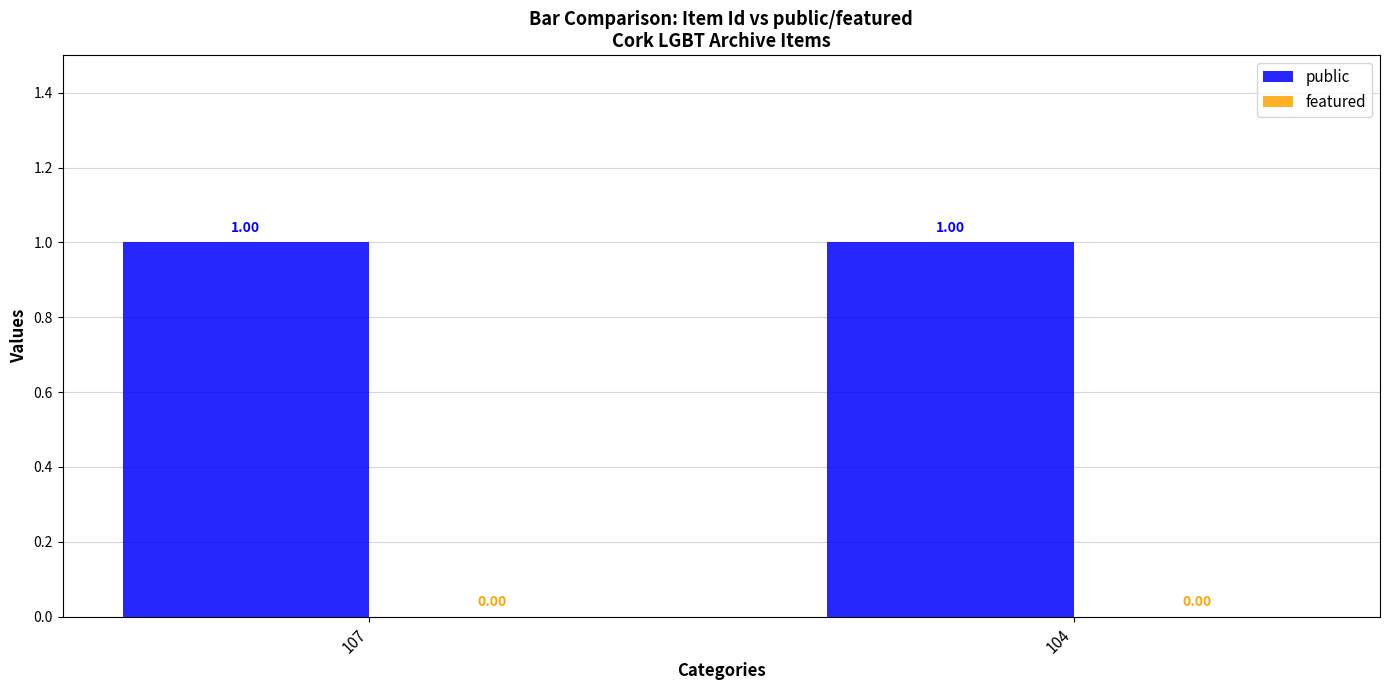

List the labels in order of featured value, smallest first.

107, 104